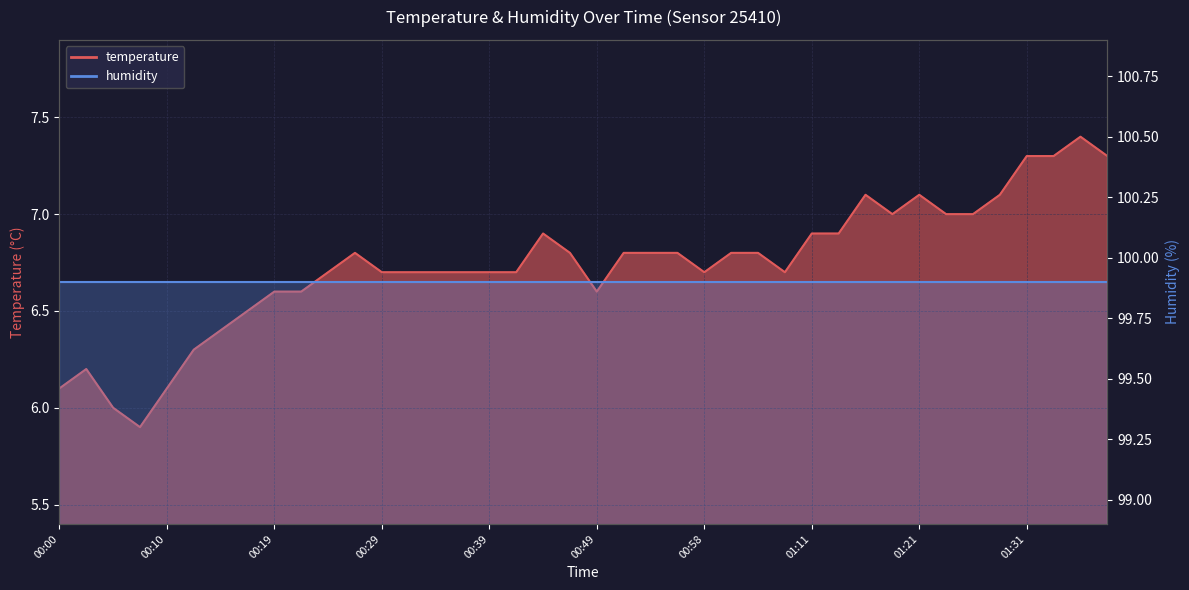

What is the sum of the values at 01:36 and 01:01?

14.2